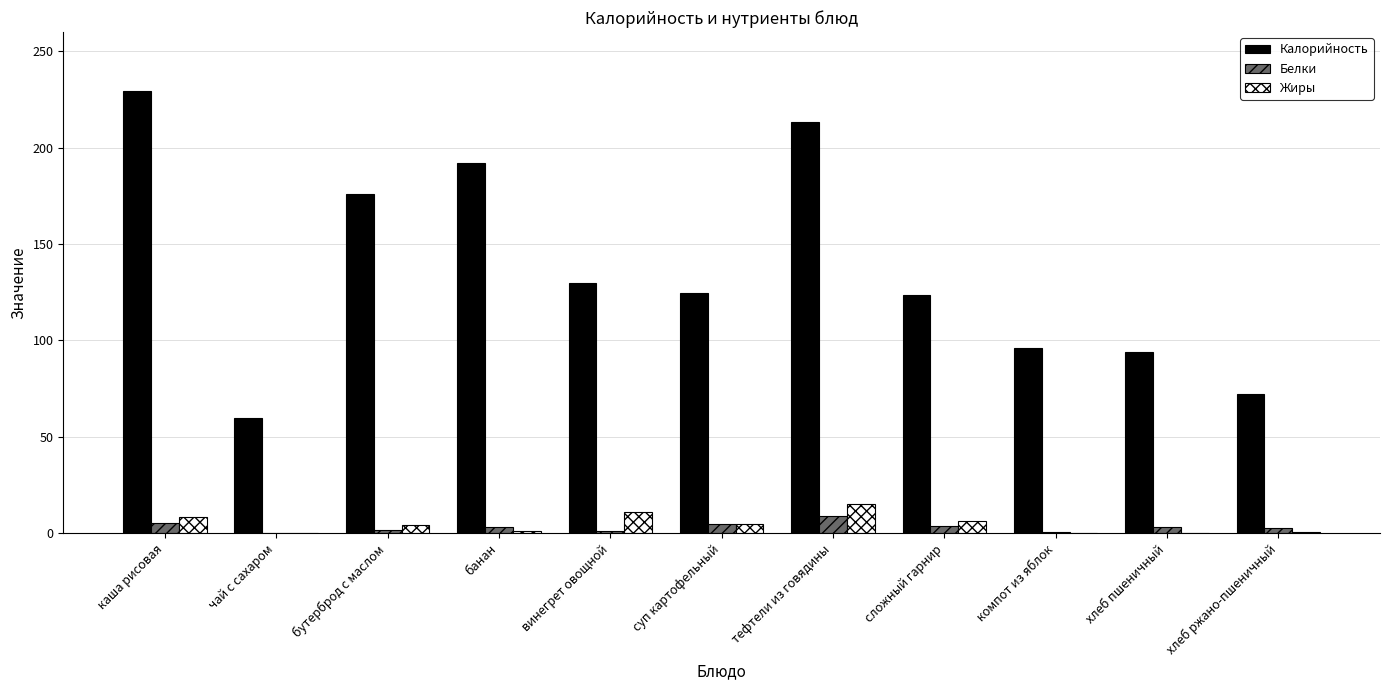

At which label does Белки first exceed 3?

каша рисовая